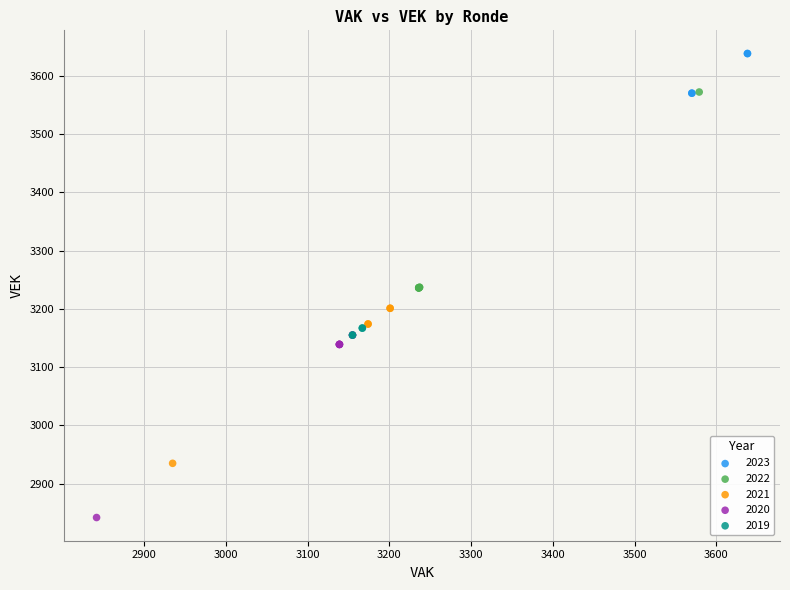

Which series contains the highest Y value?

2023